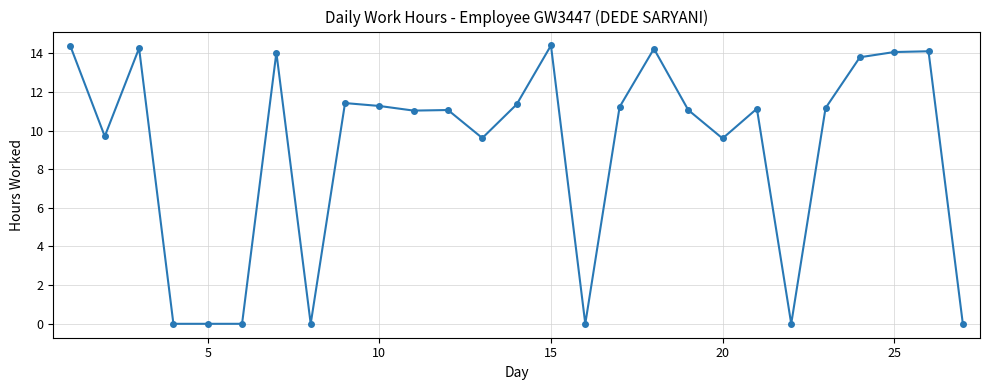

What is the value of the 11th point from the left?

11.0